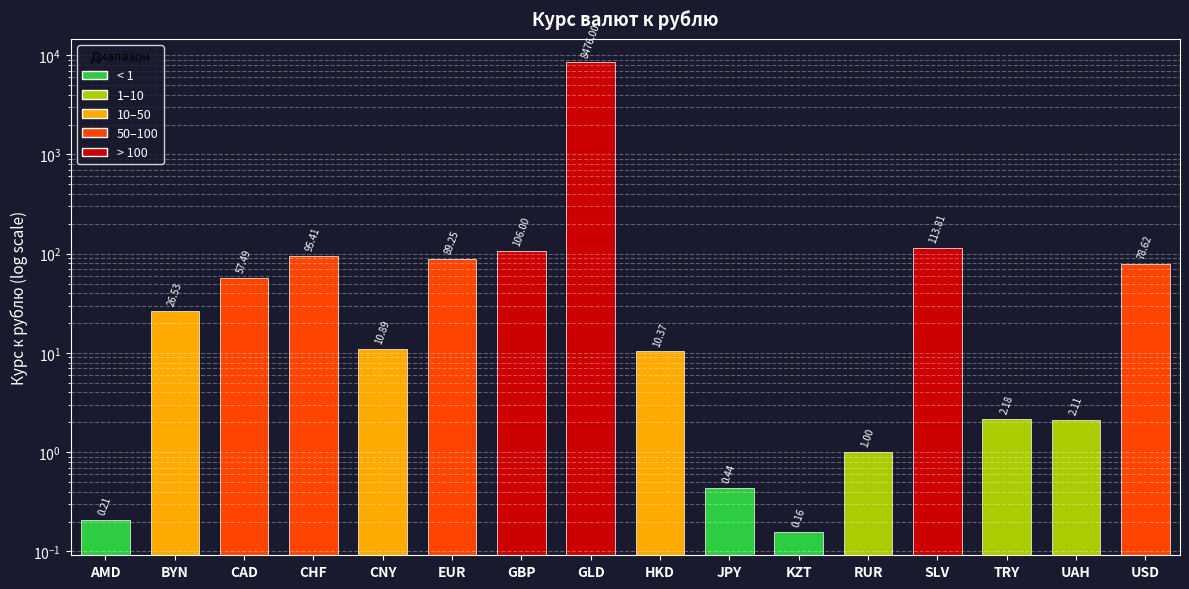

Reading left to right, extract all data points from this chart.

AMD=0.2	BYN=26.5	CAD=57.5	CHF=95.4	CNY=10.9	EUR=89.3	GBP=106.0	GLD=8476.0	HKD=10.4	JPY=0.4	KZT=0.2	RUR=1.0	SLV=113.8	TRY=2.2	UAH=2.1	USD=78.6